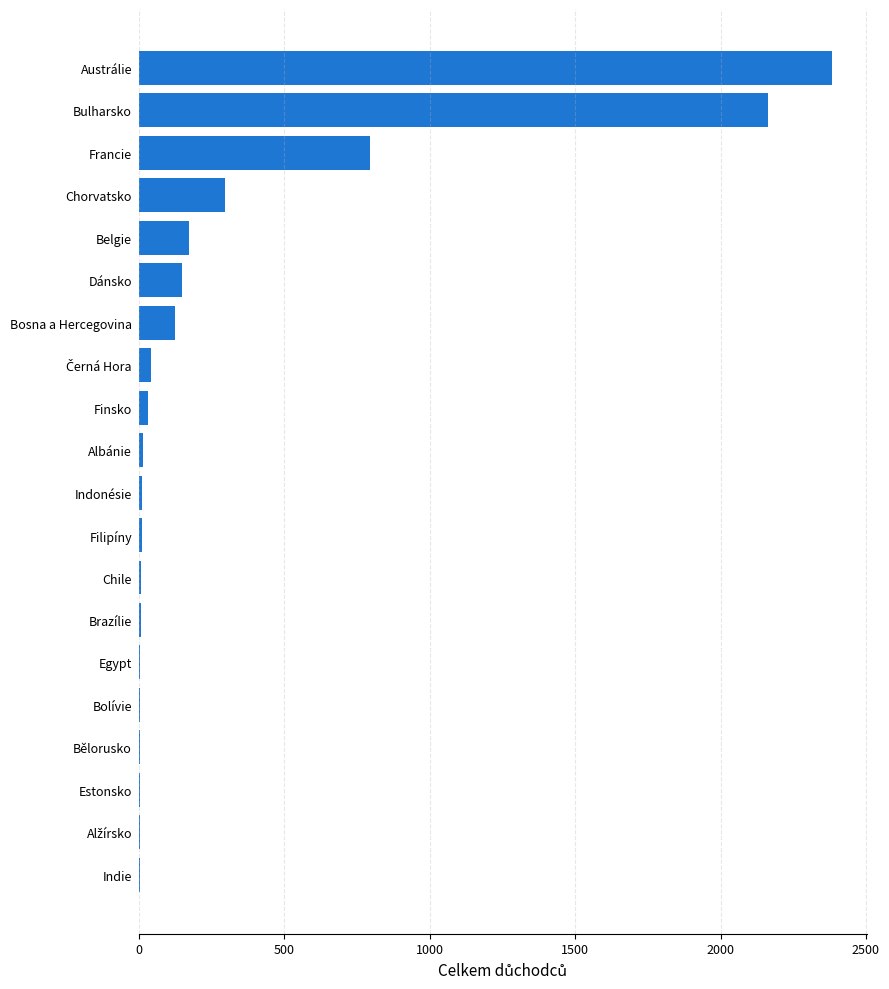

The value at Bosna a Hercegovina is 125. True or false?

True